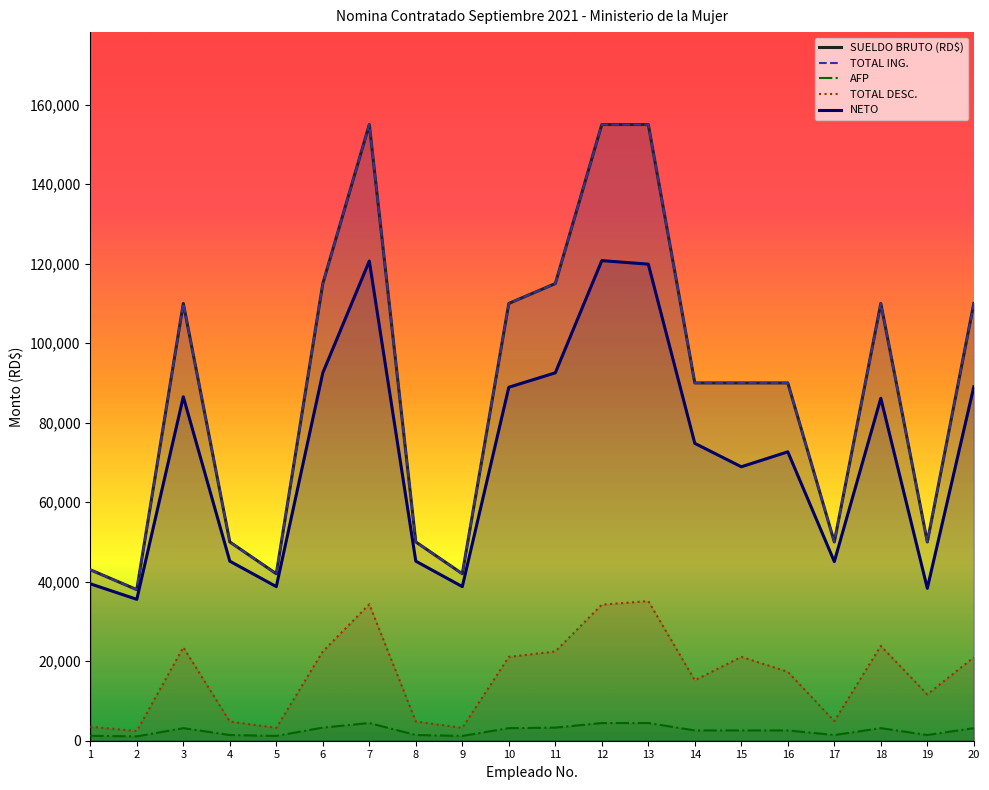

Which has a higher value, 19 or 11?

11